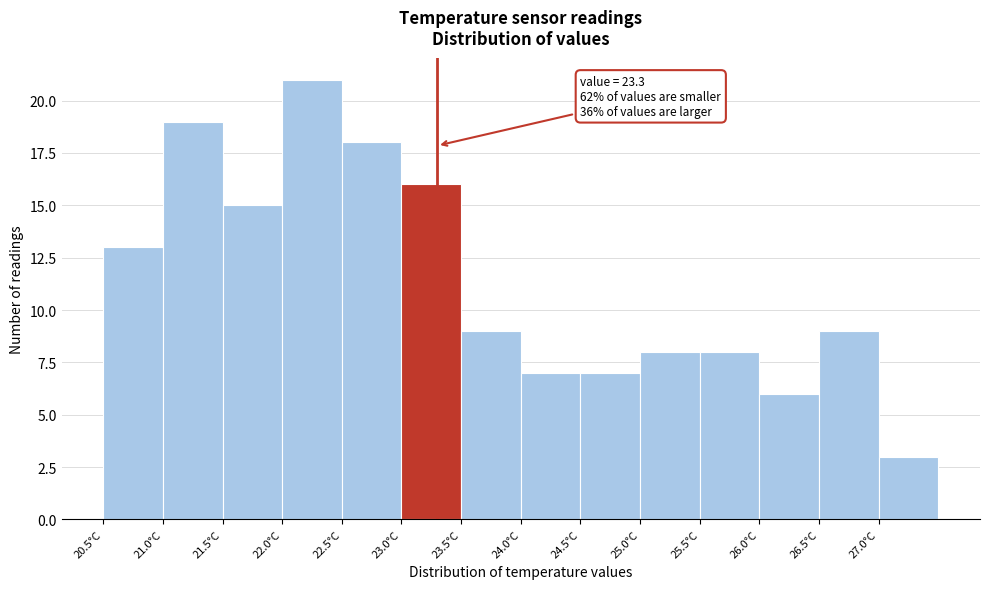

Over which range of the x-axis is the bar tallest?

22.0 to 22.5